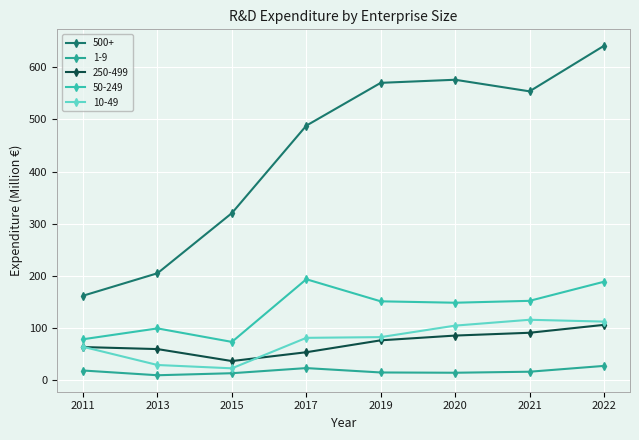

Between 2011 and 2013, which is larger?

2013